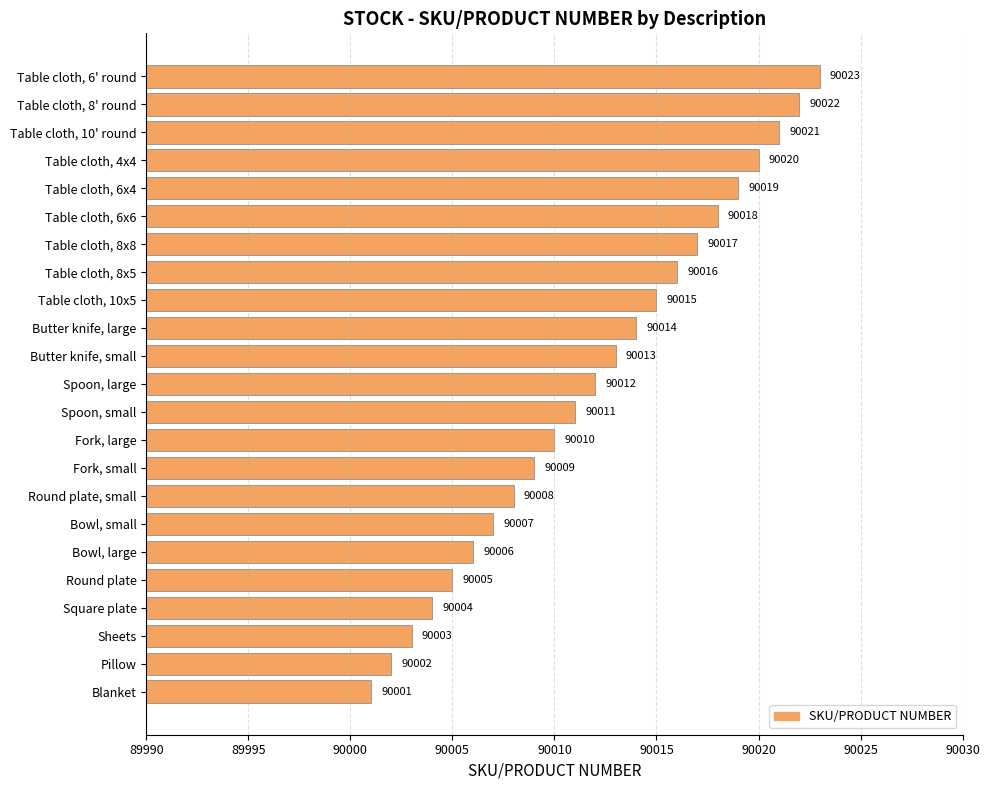

List the labels in order of value, smallest first.

Blanket, Pillow, Sheets, Square plate, Round plate, Bowl, large, Bowl, small, Round plate, small, Fork, small, Fork, large, Spoon, small, Spoon, large, Butter knife, small, Butter knife, large, Table cloth, 10x5, Table cloth, 8x5, Table cloth, 8x8, Table cloth, 6x6, Table cloth, 6x4, Table cloth, 4x4, Table cloth, 10' round, Table cloth, 8' round, Table cloth, 6' round